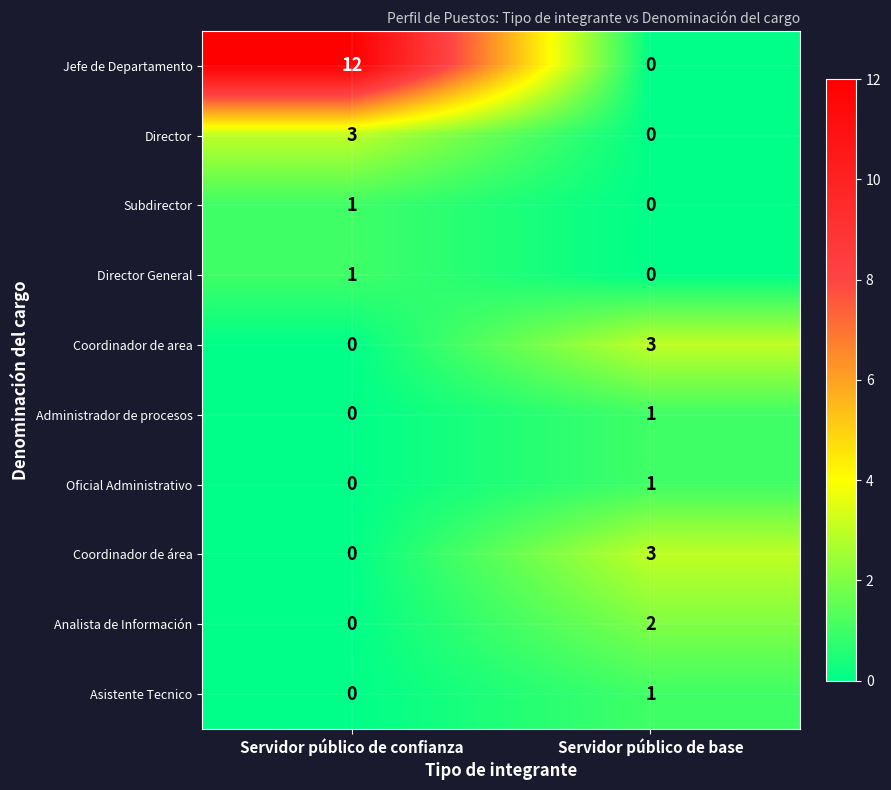

What is the greatest value displayed?

12